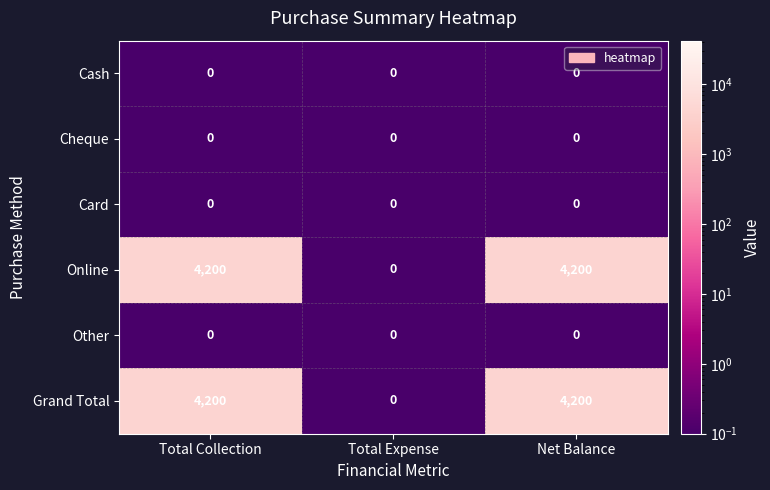

True or false: Card has a value of 0 at Total Collection.

True